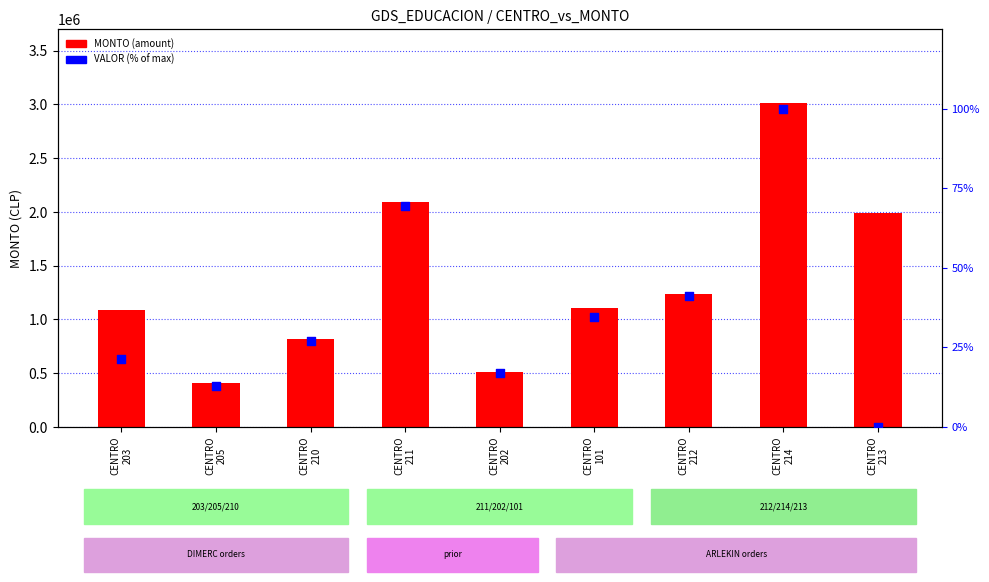

What is the total value across all series at CENTRO
205?

406873.9